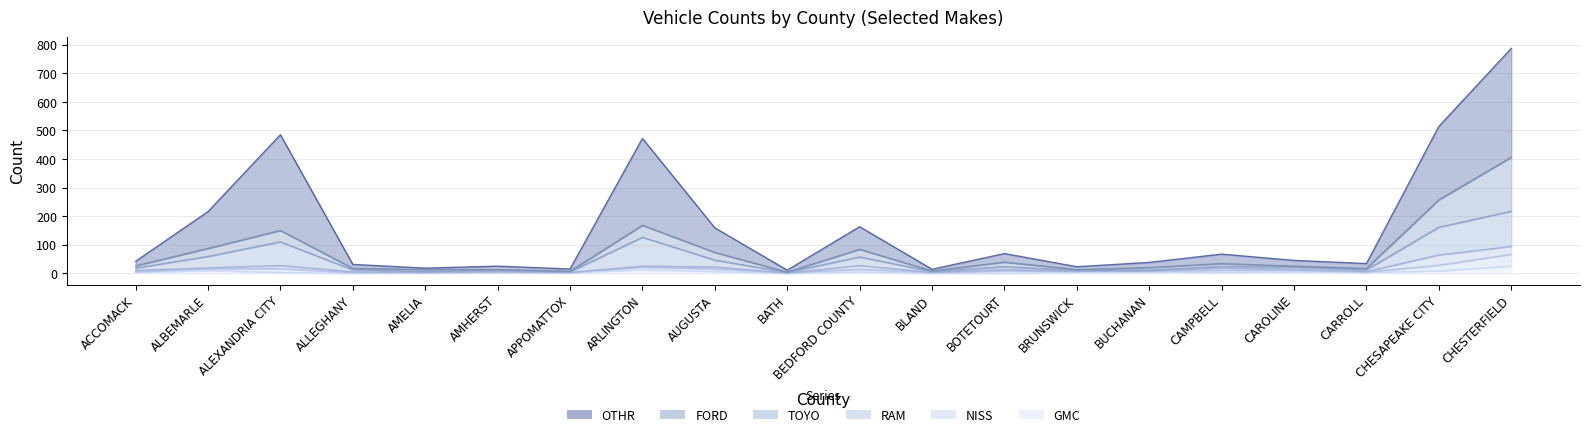

Which series changed the most between APPOMATTOX and CHESTERFIELD?

OTHR